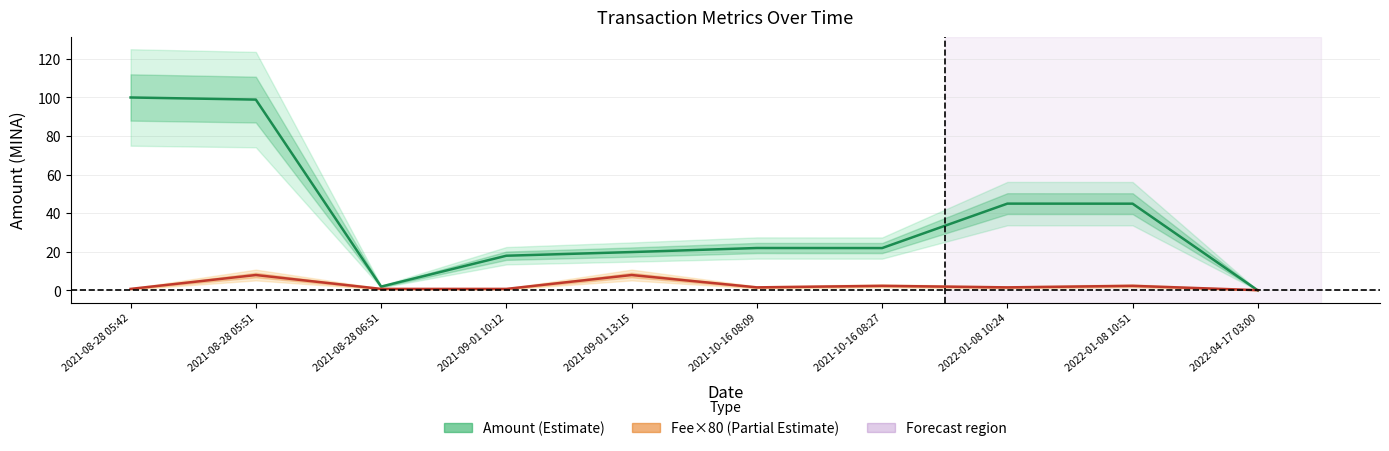

What is the average value of the Fee×80 series?

2.7